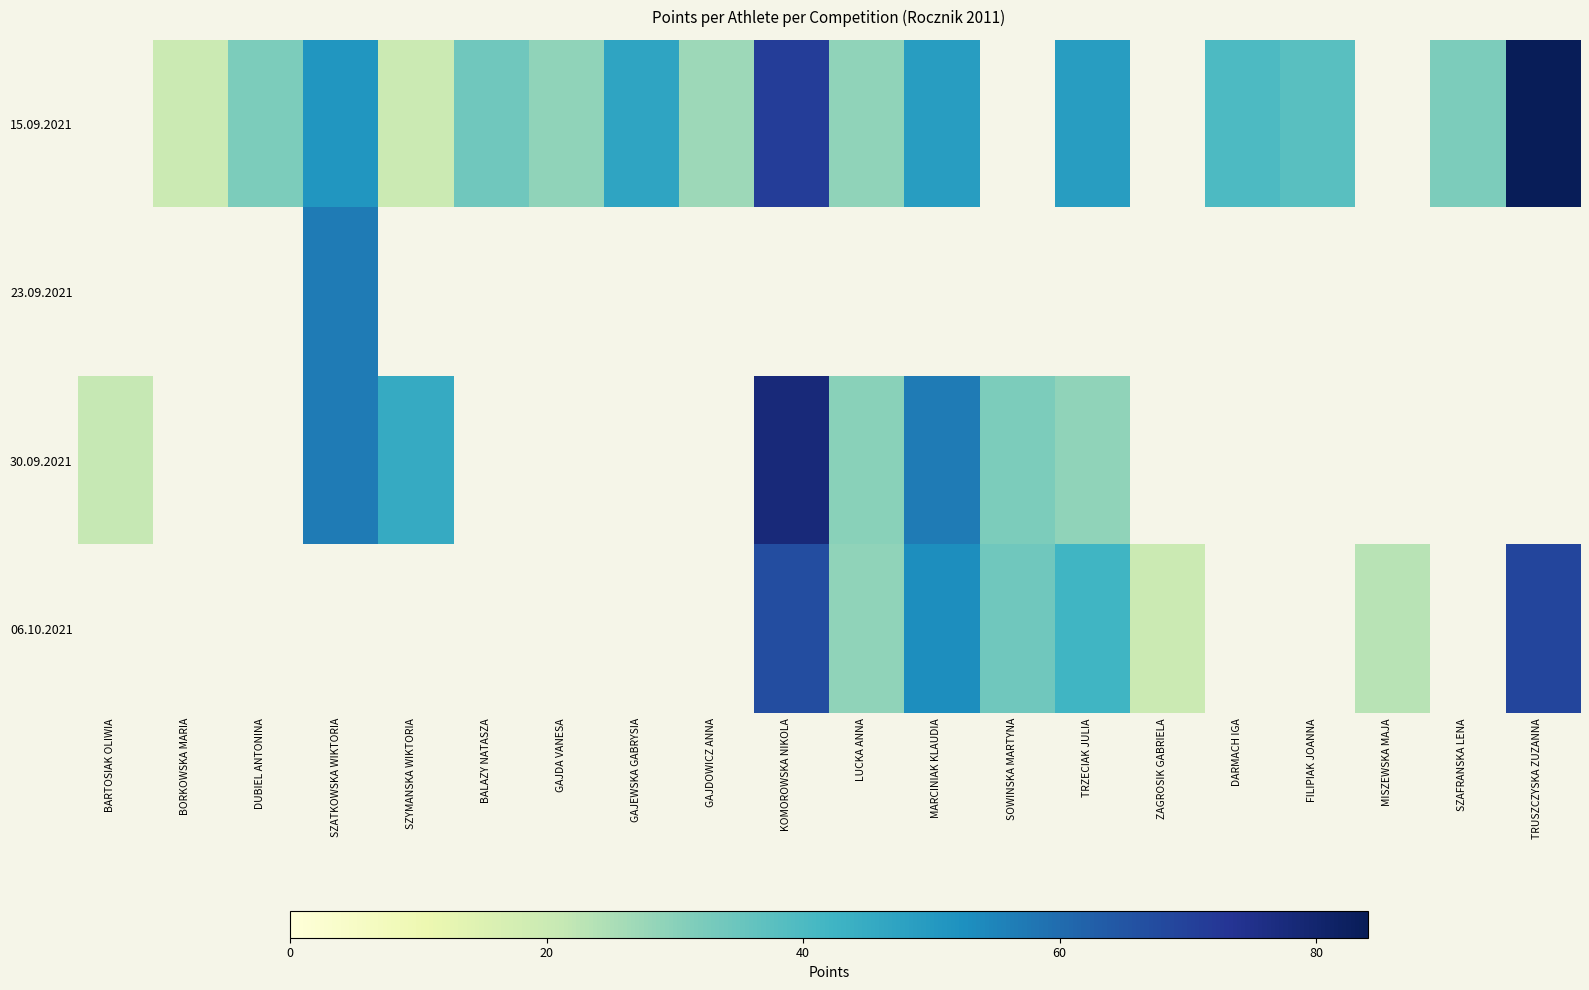

Between GAJEWSKA GABRYSIA and TRZECIAK JULIA, which series saw the biggest shift?

15.09.2021